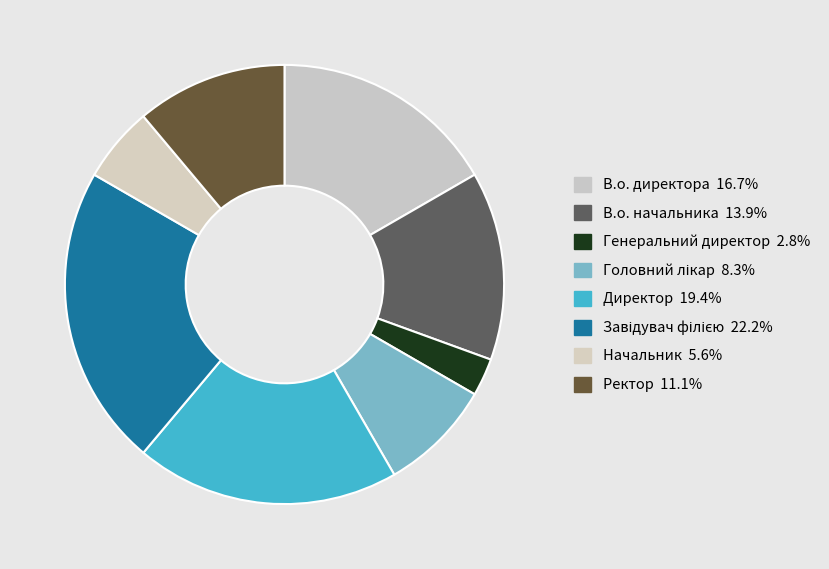

How many segments does this pie chart have?

8